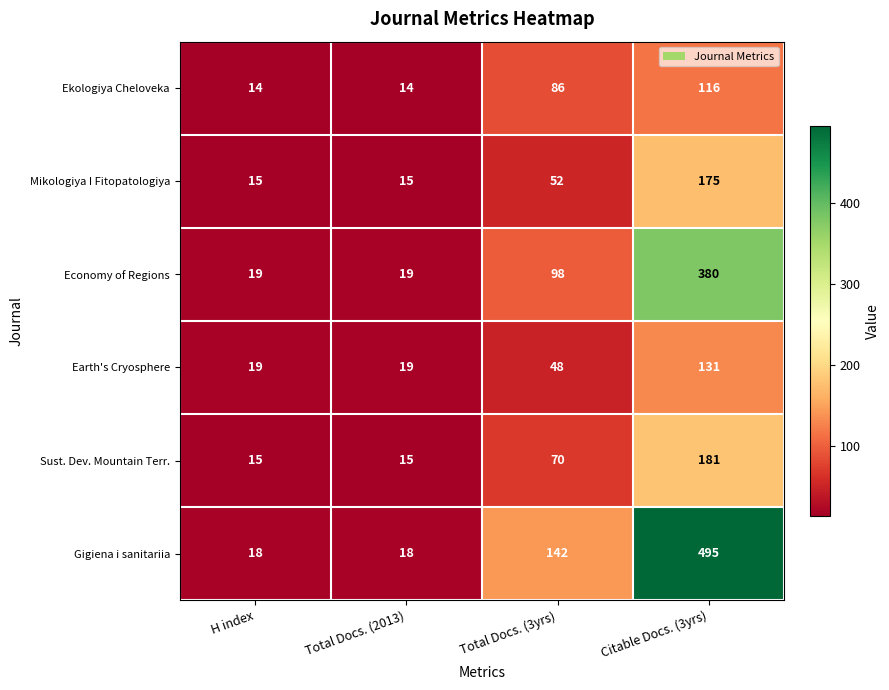

Rank the series by their maximum value, from highest to lowest.

Gigiena i sanitariia, Economy of Regions, Sust. Dev. Mountain Terr., Mikologiya I Fitopatologiya, Earth's Cryosphere, Ekologiya Cheloveka